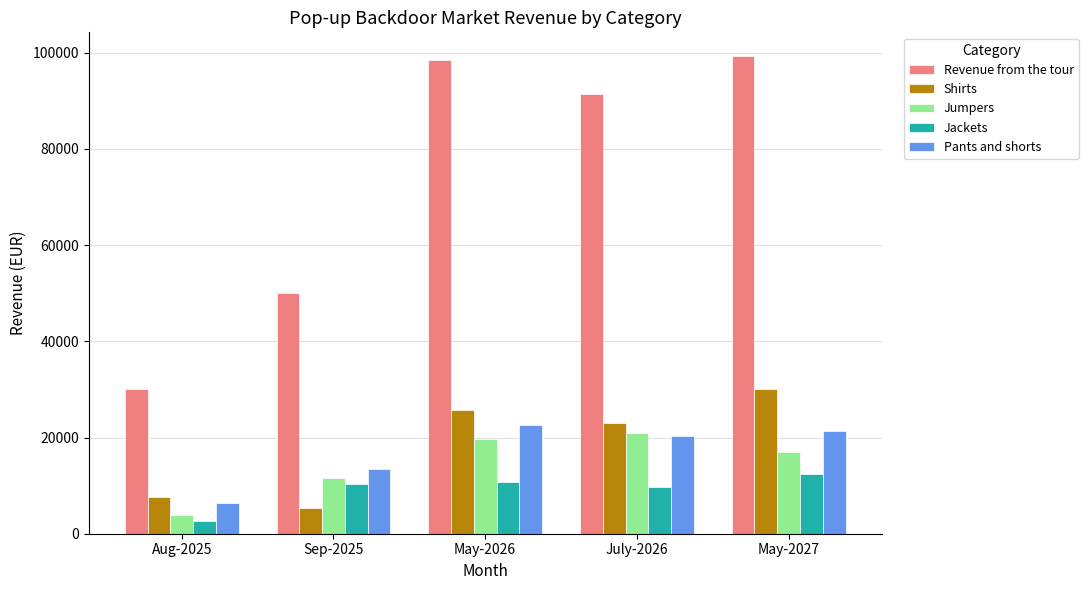

What is the difference between the Jackets values at Aug-2025 and July-2026?

7048.5